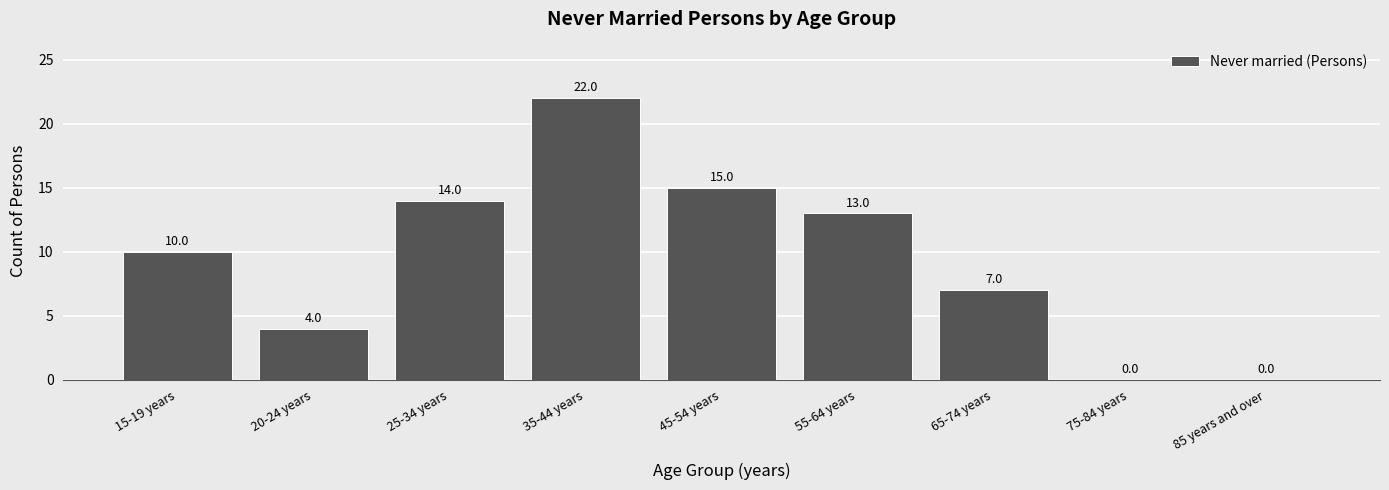

Reading left to right, extract all data points from this chart.

15-19 years=10	20-24 years=4	25-34 years=14	35-44 years=22	45-54 years=15	55-64 years=13	65-74 years=7	75-84 years=0	85 years and over=0